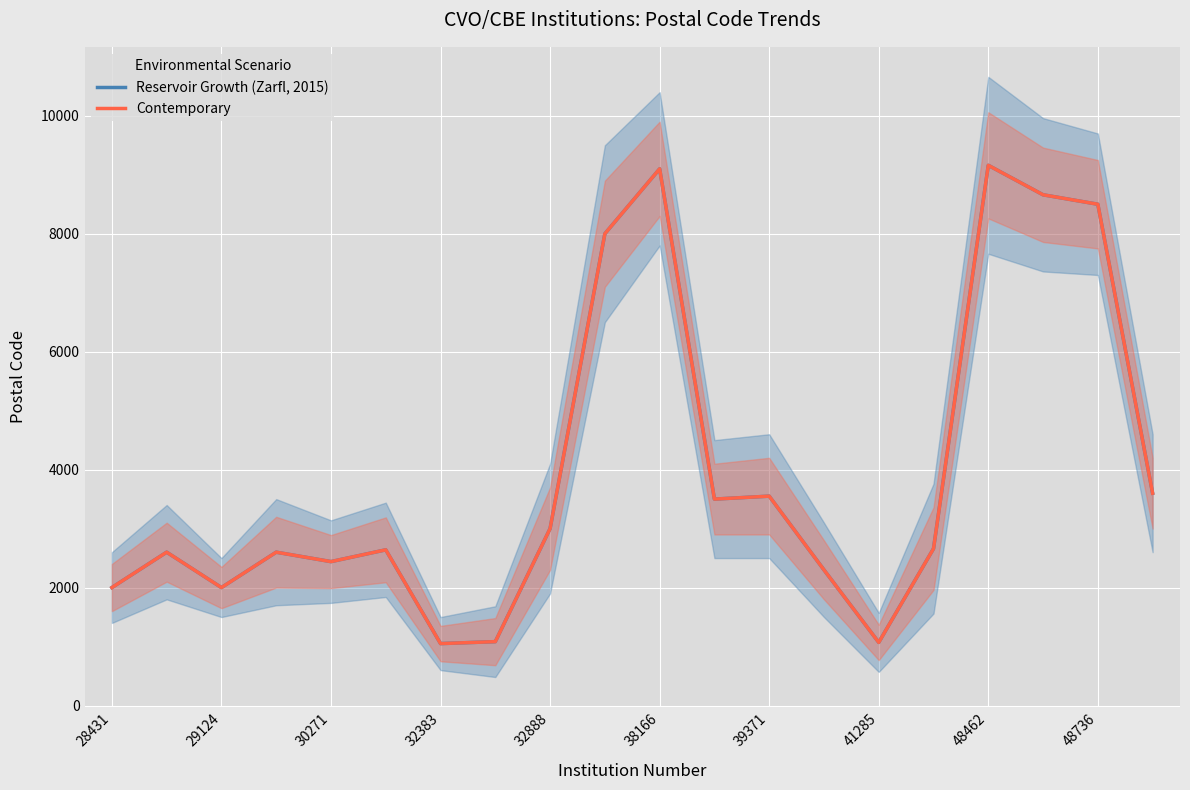

How many series are shown in this chart?

2